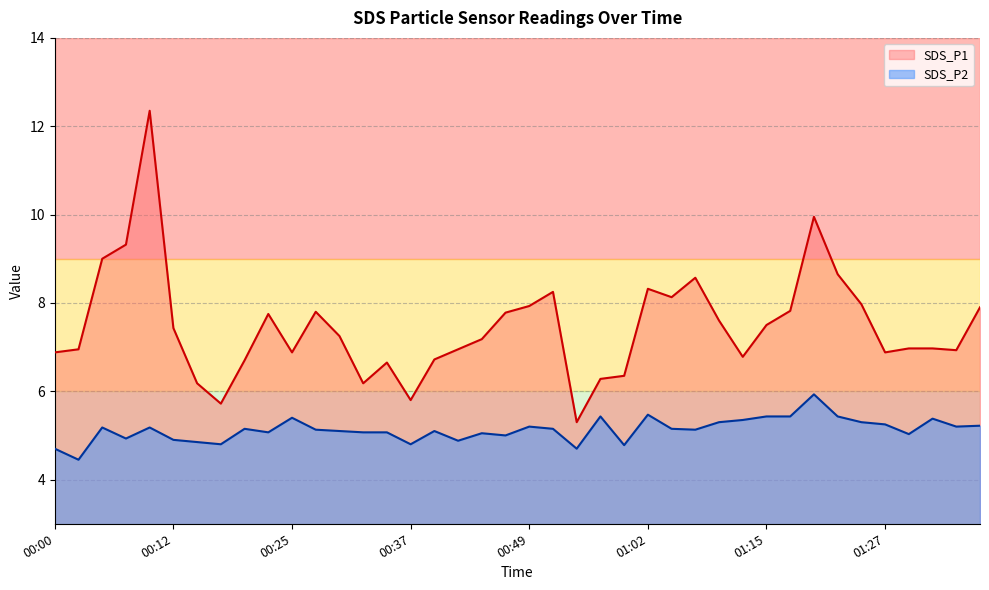

True or false: SDS_P2 and SDS_P1 cross at least once.

False